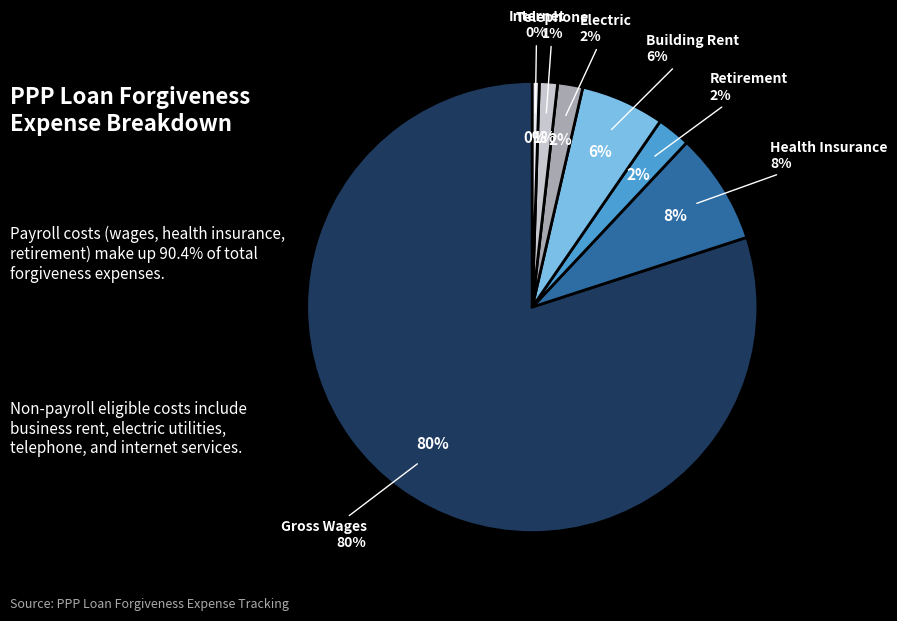

To the nearest percent, what portion does Electric represent?

2%